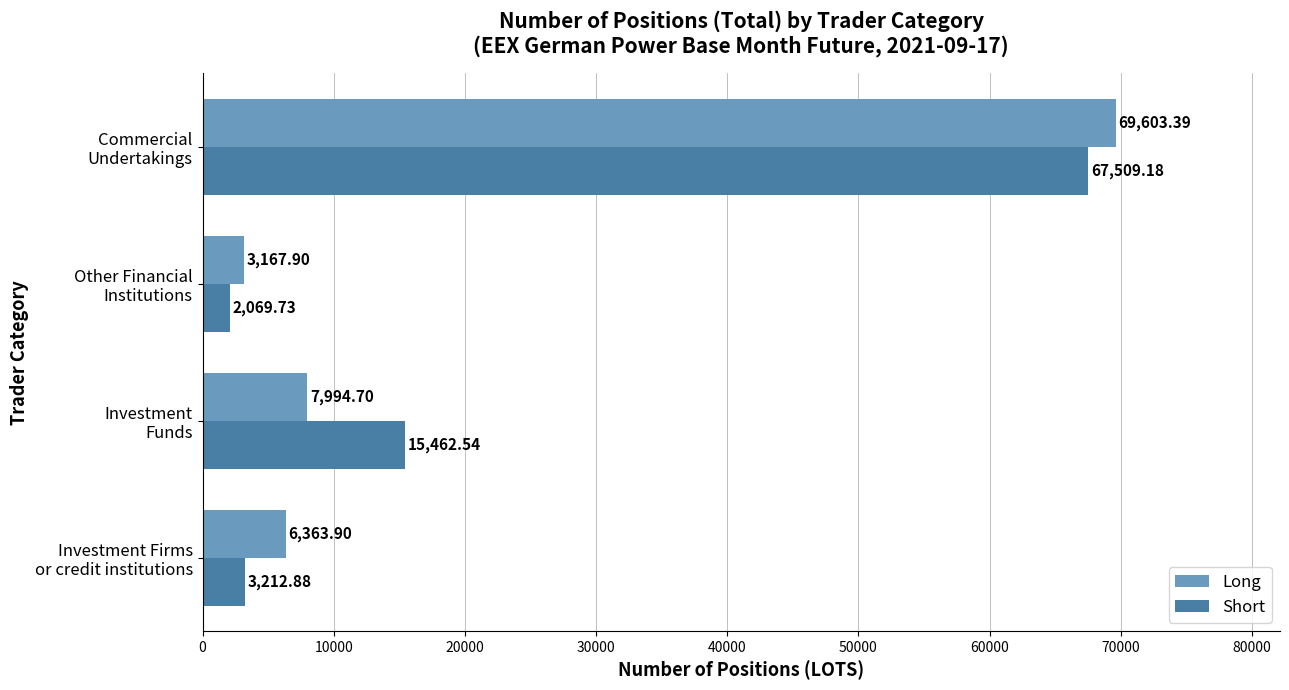

At how many categories does at least one series exceed 23661?

1